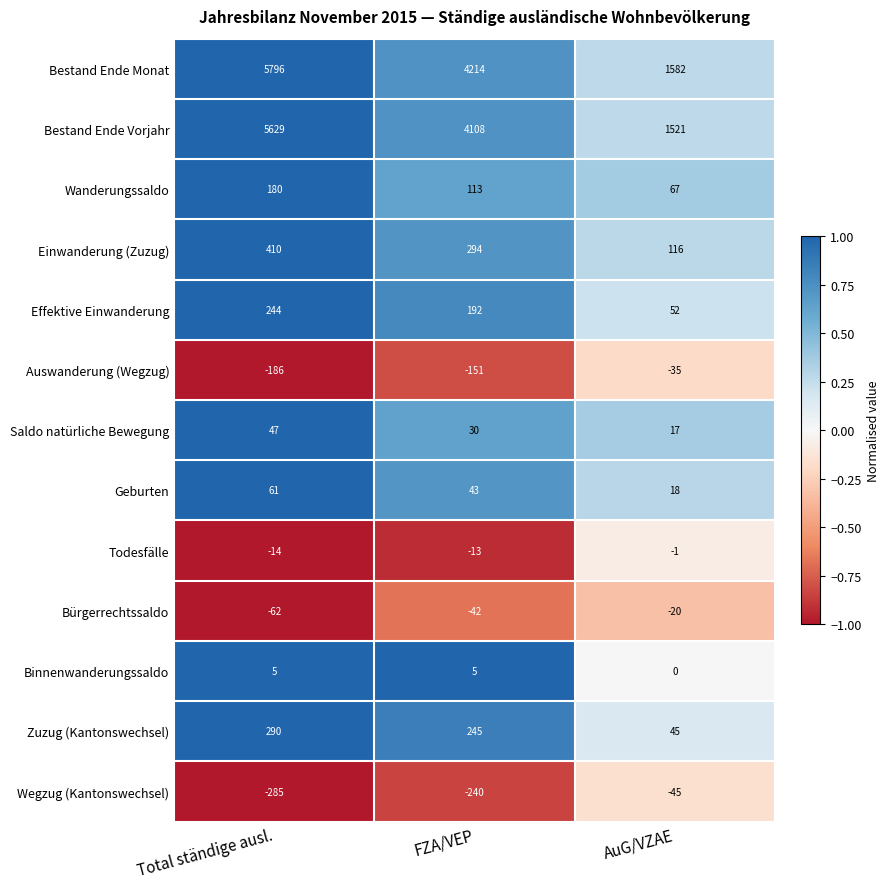

At which category is the sum across all series the highest?

Total ständige ausl.